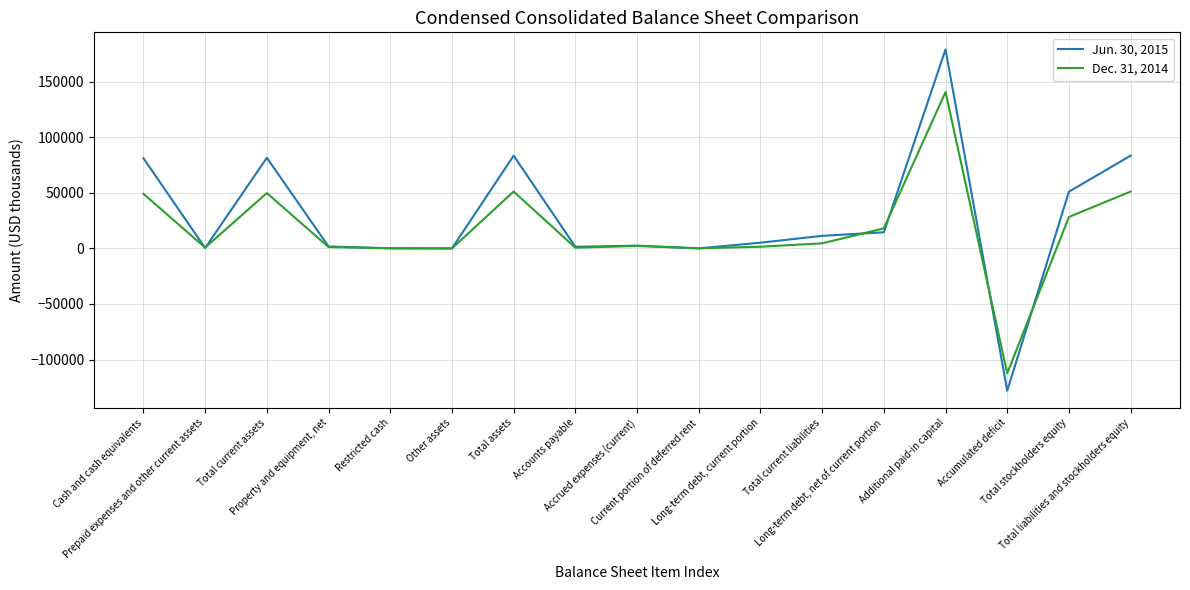

Rank the series by their average value, from highest to lowest.

Jun. 30, 2015, Dec. 31, 2014